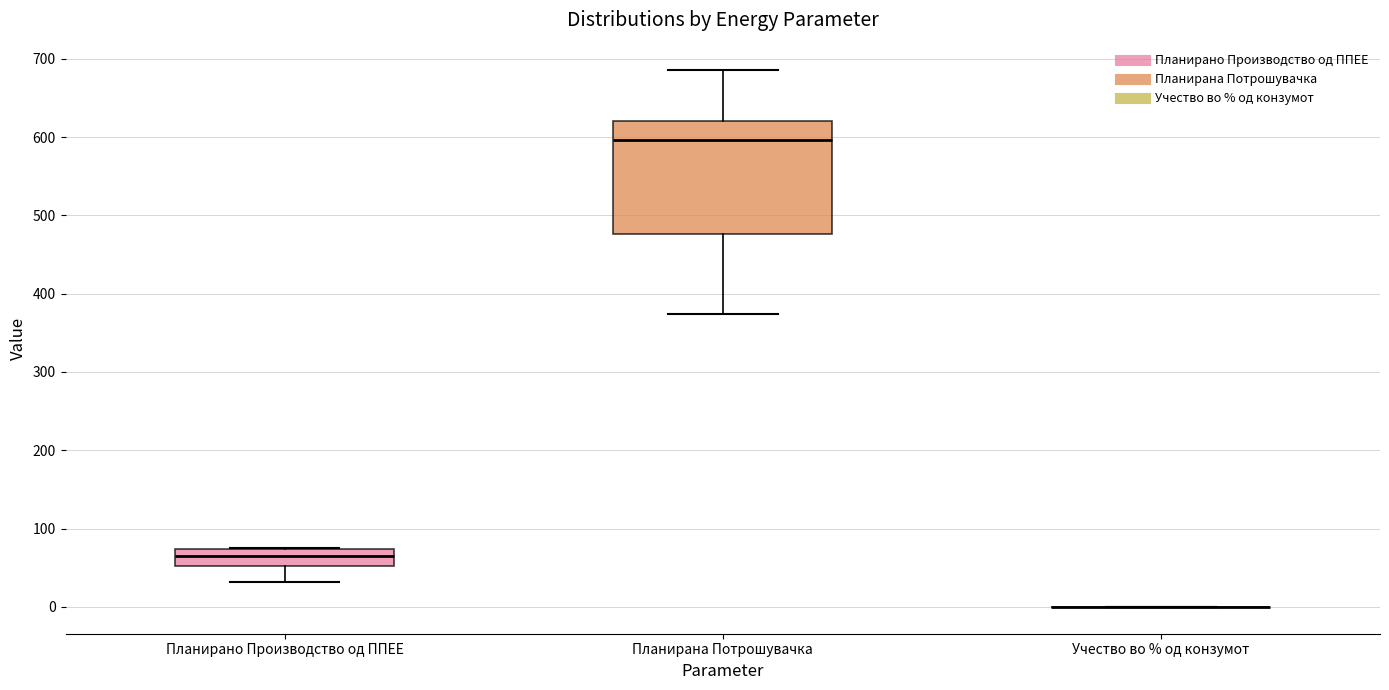

Reading left to right, transcribe this box plot: for each box, give where its median line is, the range the box spans, and where its two whiskers end, as read against the y-axis. The values are not printed on the chart, so give them approximately, as read against the axis.

Планирано Производство од ППЕЕ: median 70 (inside the box), box 50 to 70, whiskers 30 to 80
Планирана Потрошувачка: median 600, box 480 to 620, whiskers 370 to 690
Учество во % од конзумот: box collapsed to a line at 0, whiskers 0 to 0